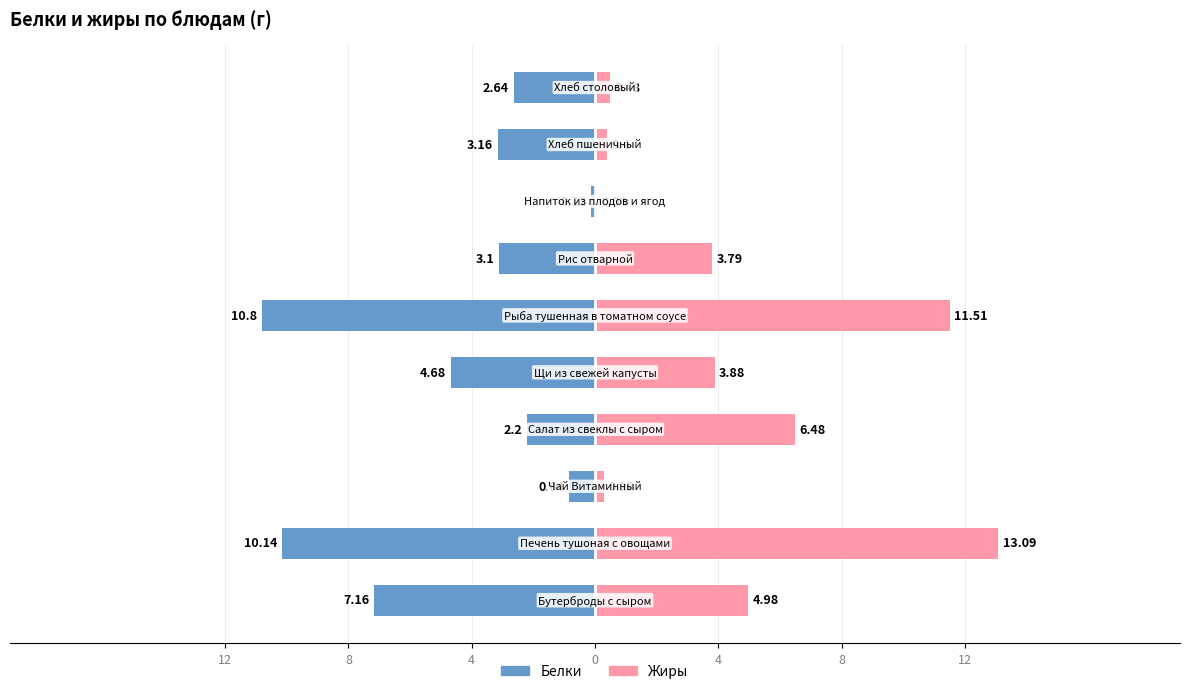

Are the bars grouped side by side (vs. stacked)?

Yes